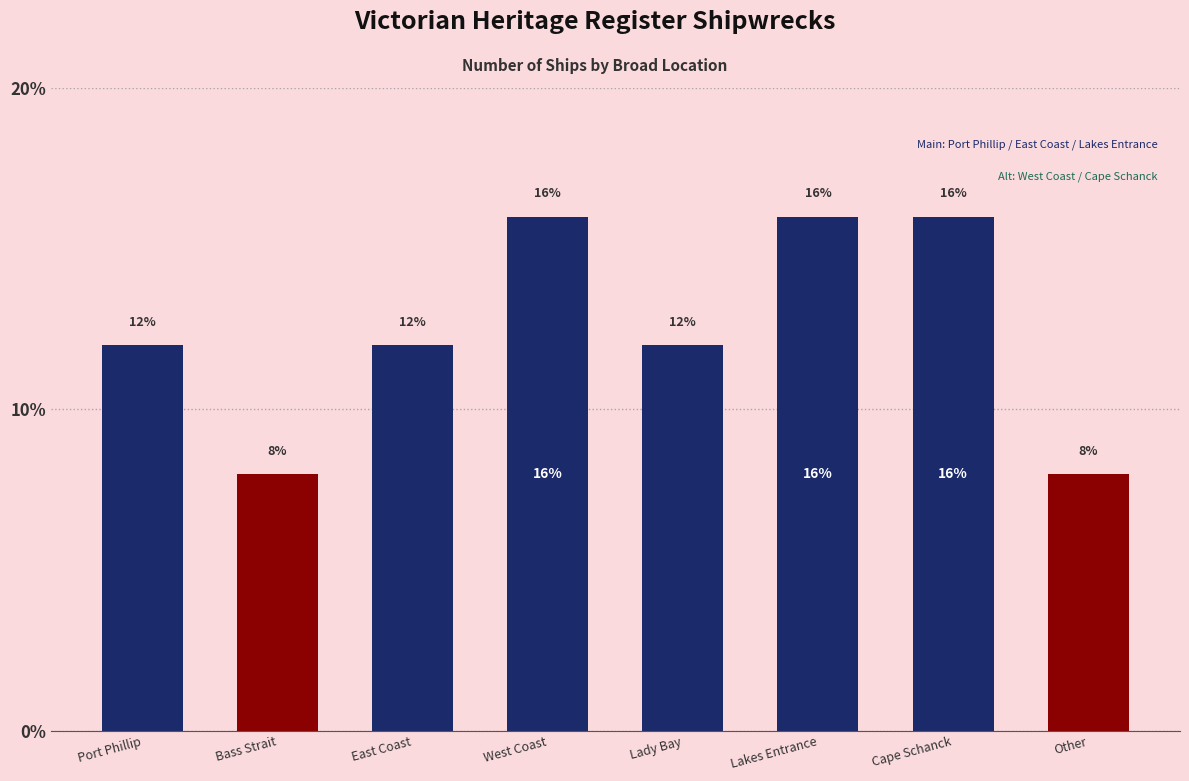

What is the value of the 4th bar from the left?

16